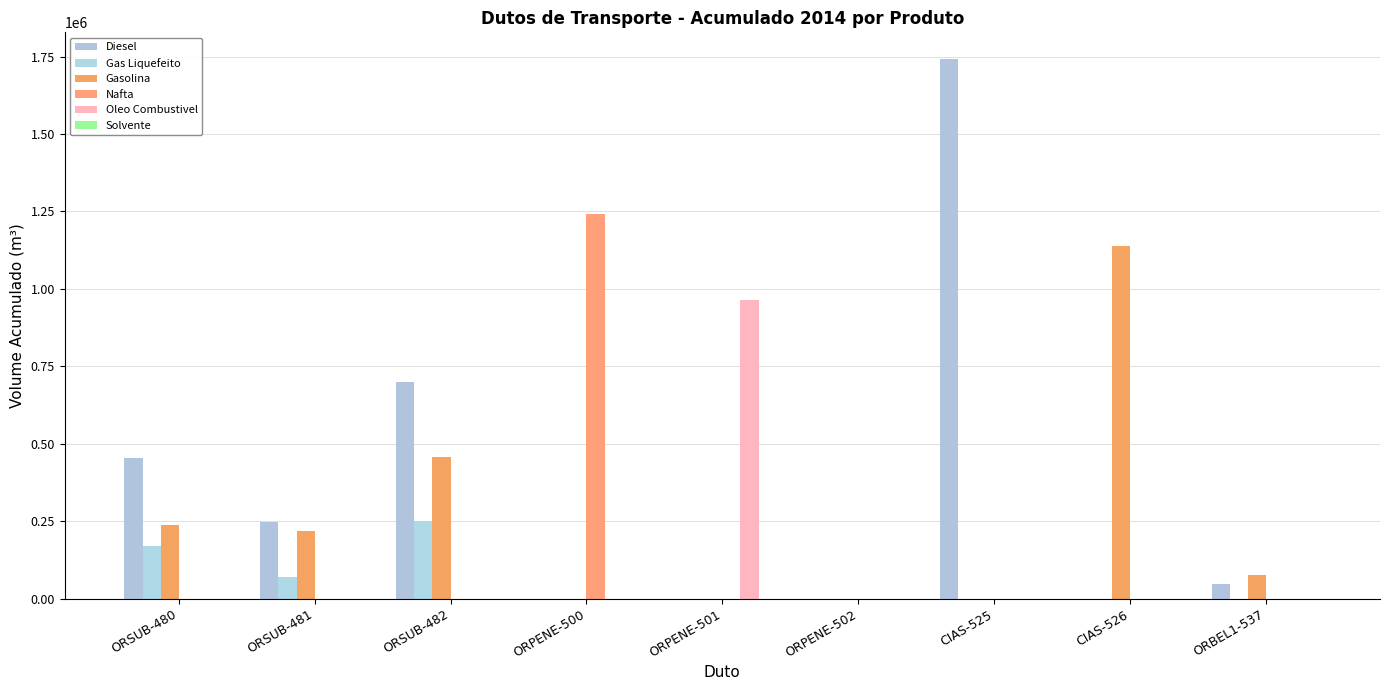

Rank the series at ORPENE-501 from lowest to highest value.

Diesel, Gas Liquefeito, Gasolina, Nafta, Solvente, Oleo Combustivel